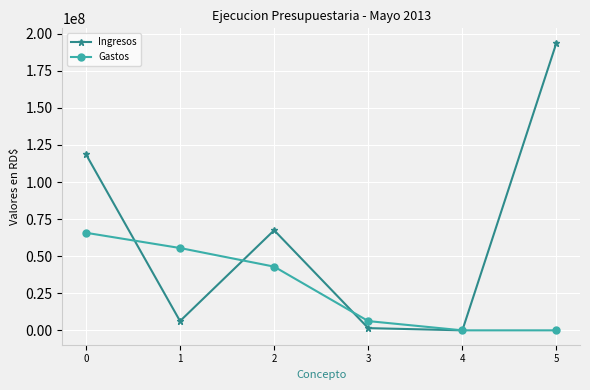

Rank the series by their maximum value, from lowest to highest.

Gastos, Ingresos